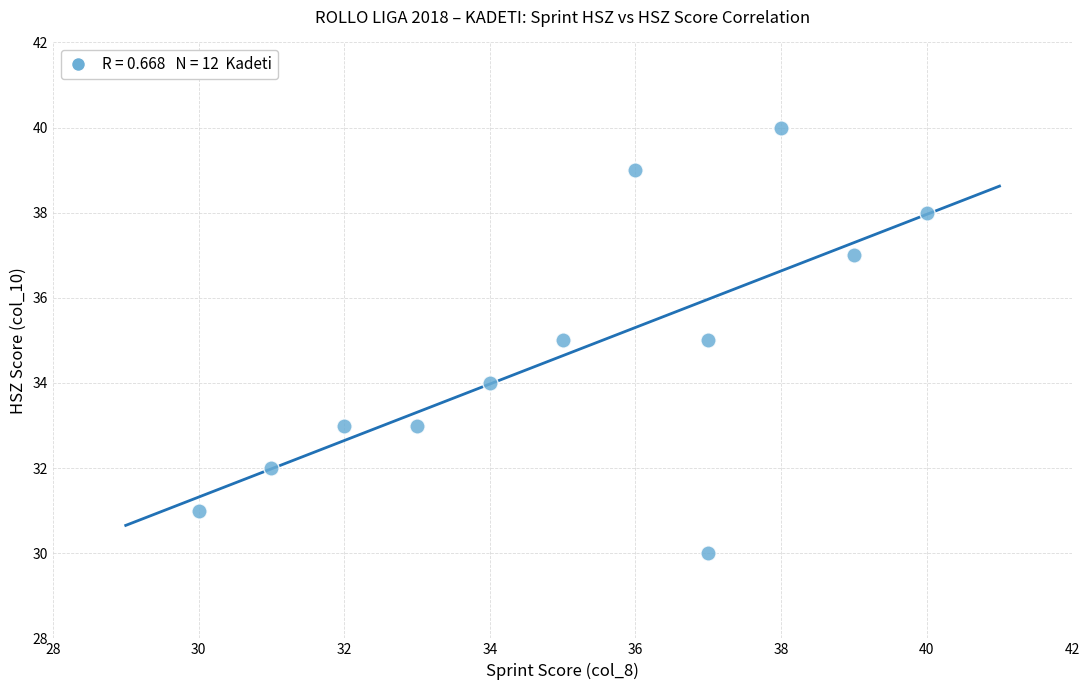

What is the range of X values (max minus min)?

10